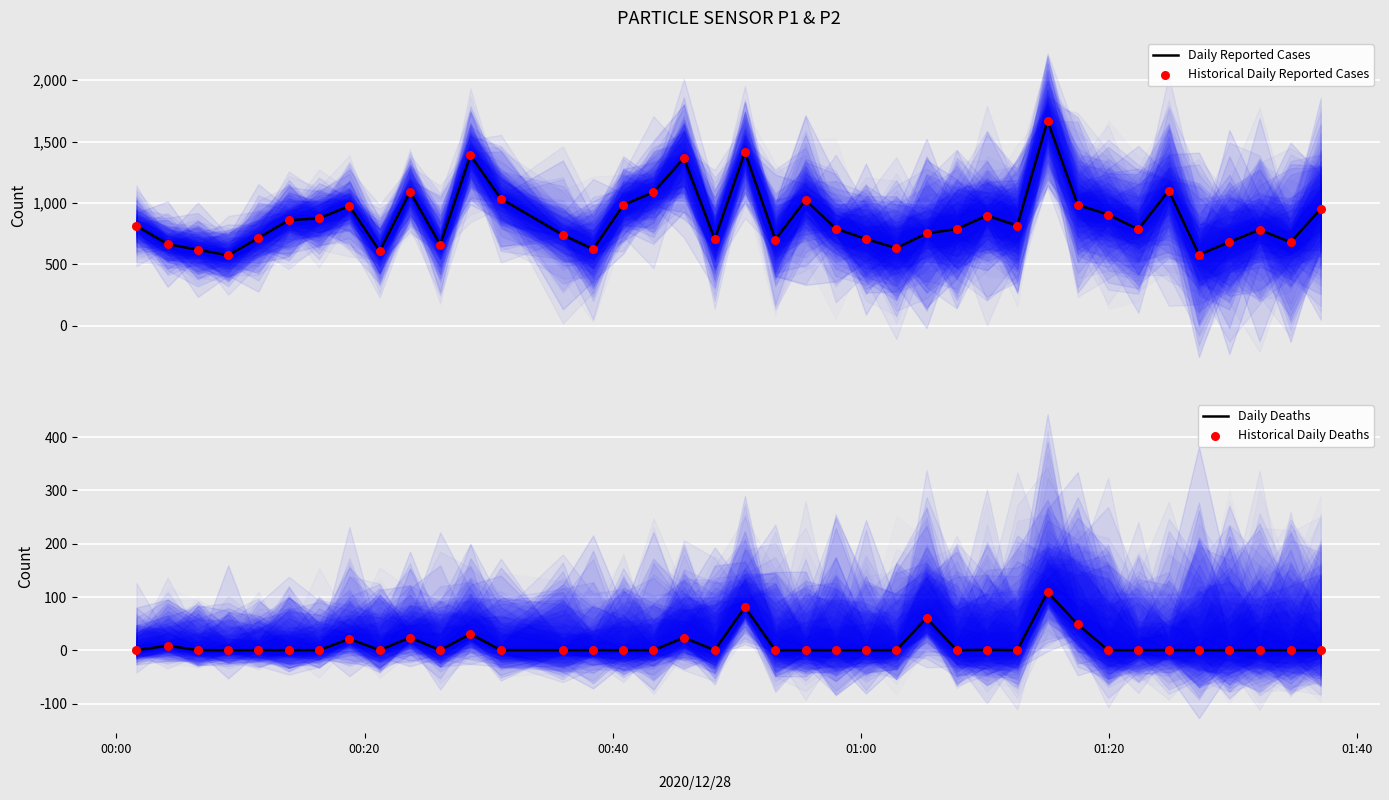

Which series has the largest total across all categories?

Daily Reported Cases